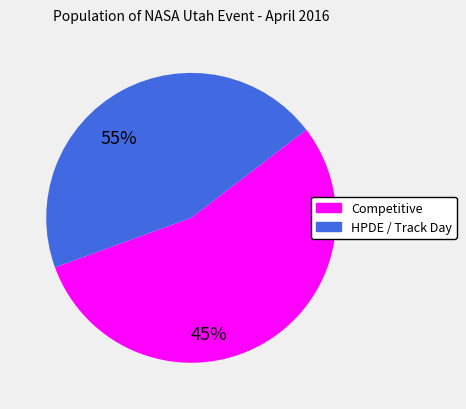

Is there any slice that represents more than half of the pie?

Yes